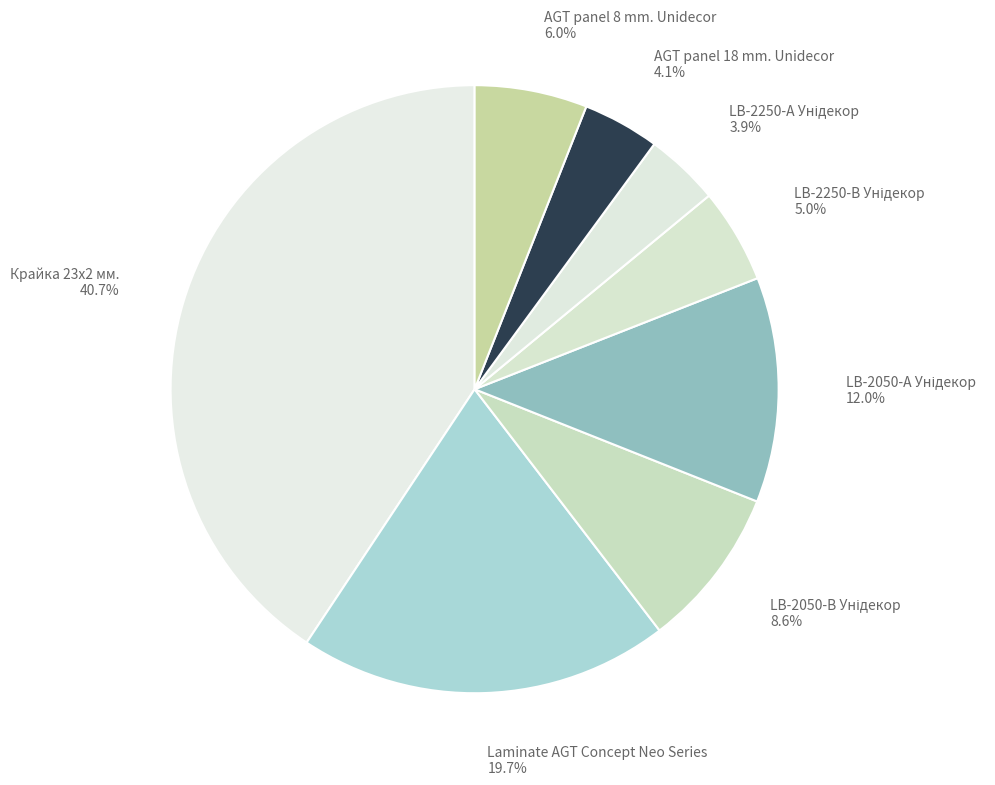

What percentage is NOT represented by Laminate AGT Concept Neo Series 19.7%?

80.3%